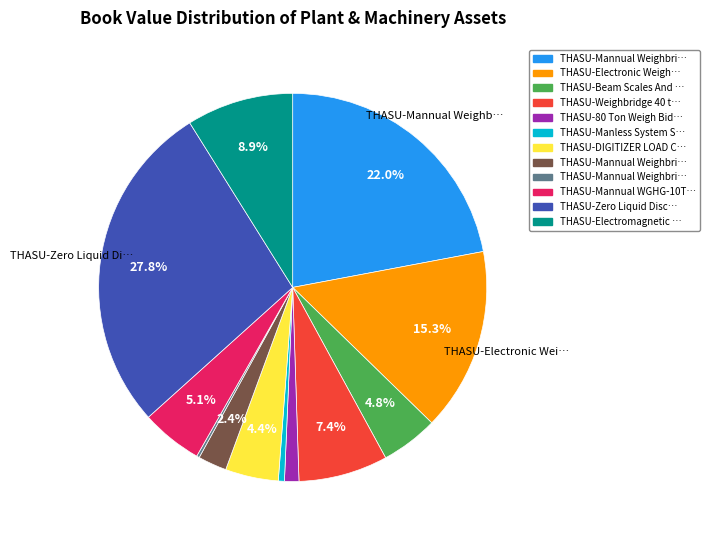

Does any single category account for the majority?

No